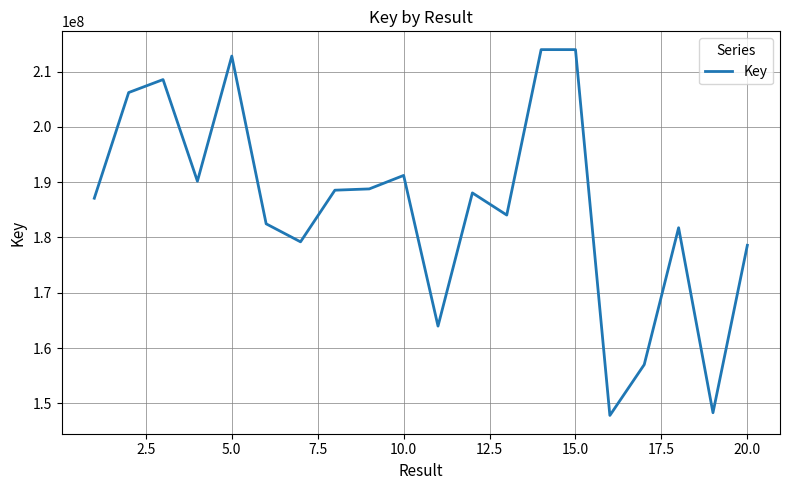

What is the difference between the maximum and minimum values?

66142675